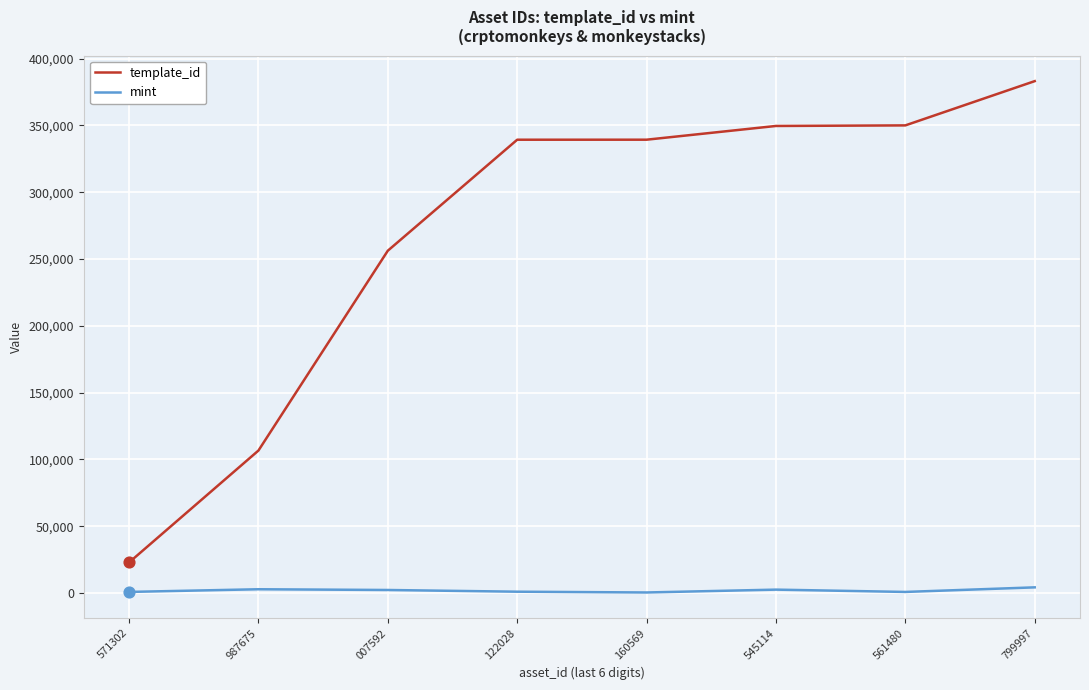

Which series has the largest range (max minus min)?

template_id